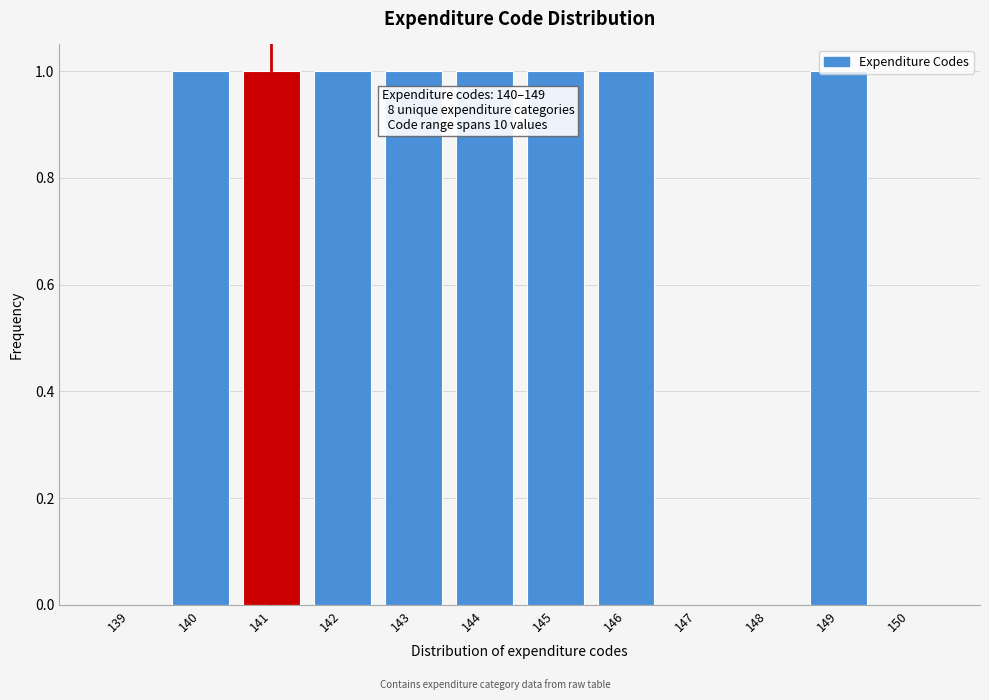

Is it true that the value at 139 is 0?

True